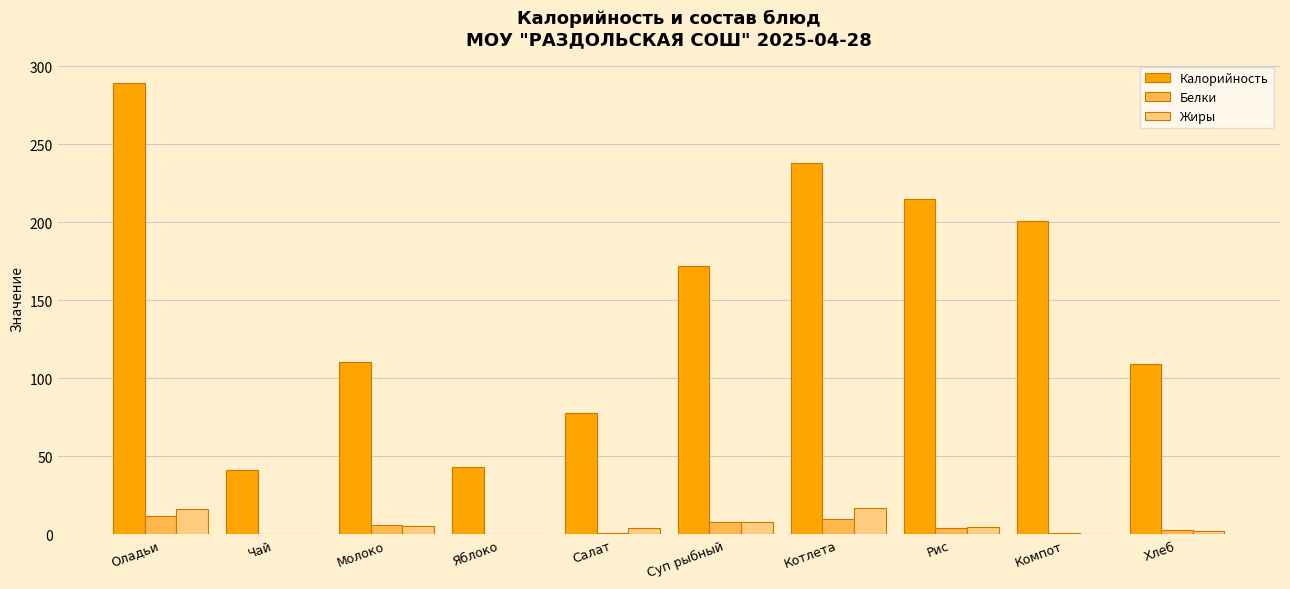

The value of Белки at Суп рыбный is 8.0. True or false?

True